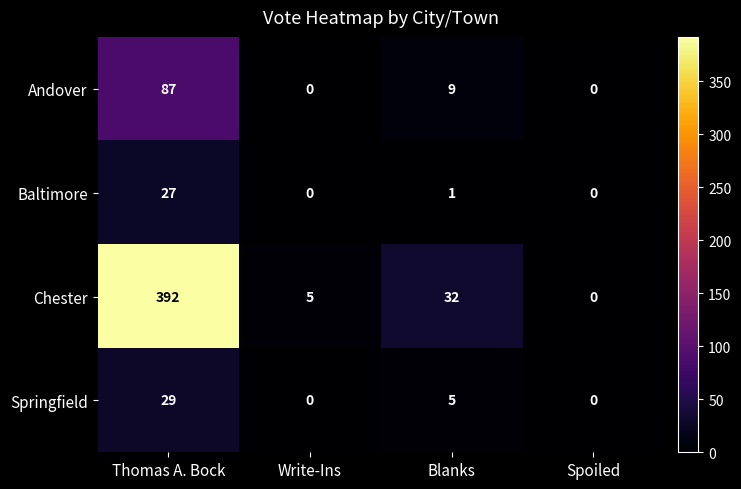

Which series has the largest range (max minus min)?

Chester